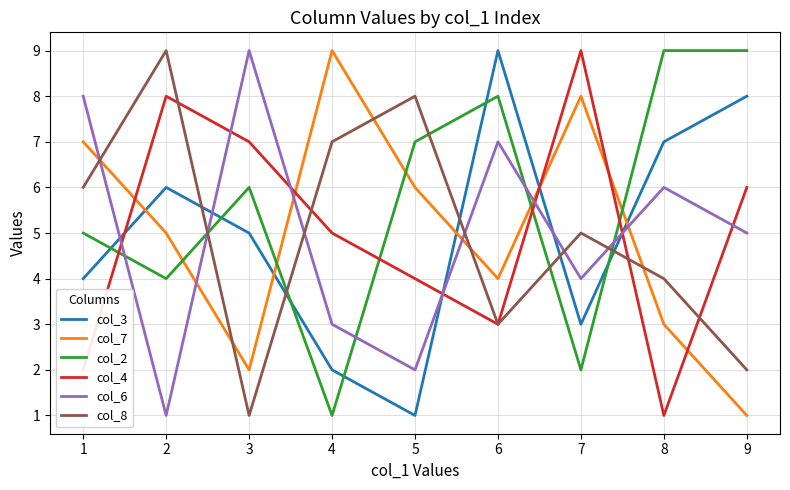

True or false: col_4 has a value of 1 at 3.

False